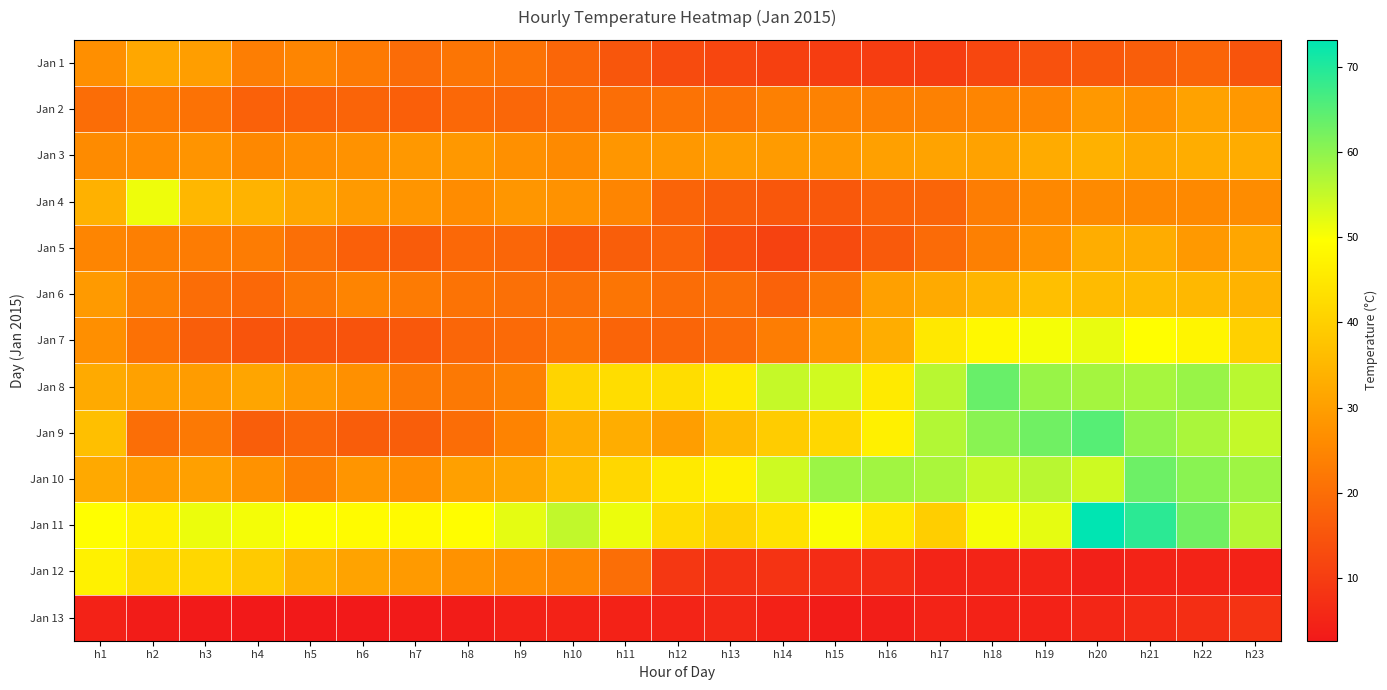

Which series has the largest total across all categories?

Jan 11